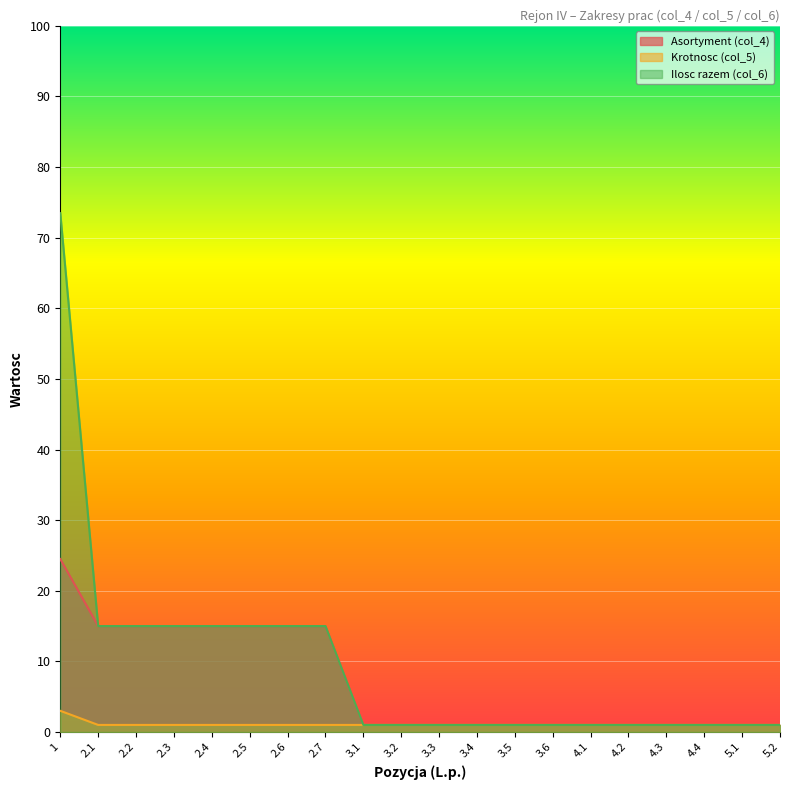

What are all the series names shown in the legend?

Asortyment (col_4), Krotnosc (col_5), Ilosc razem (col_6)